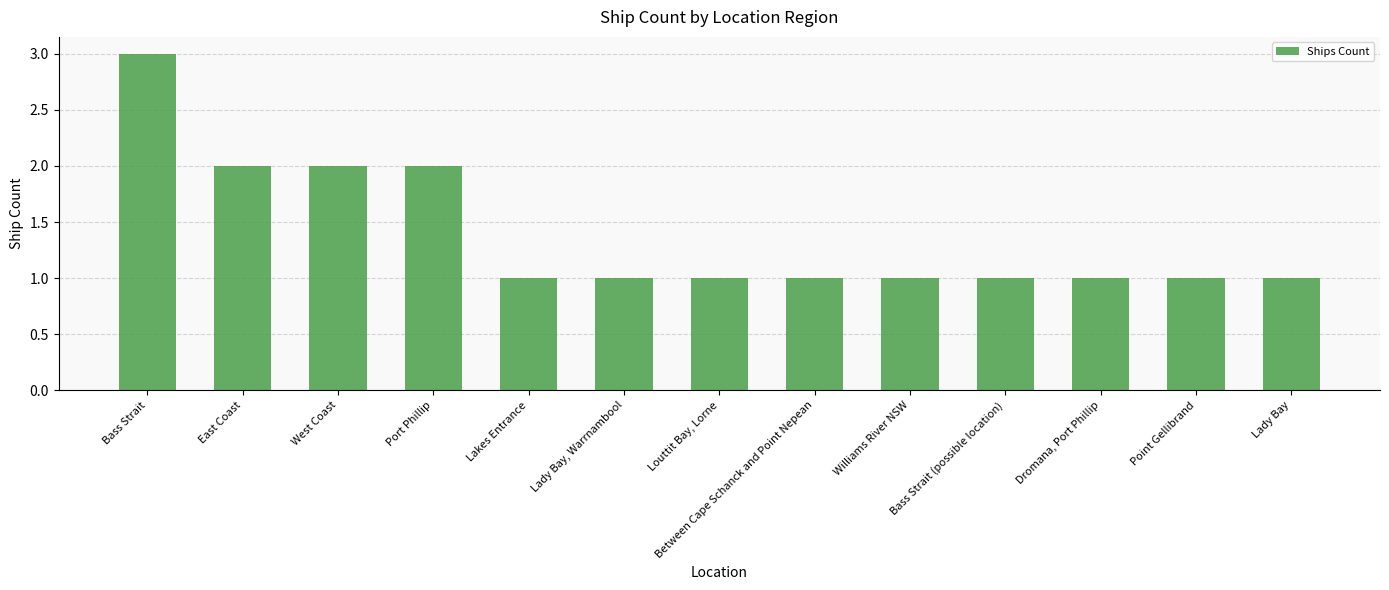

Are the bars grouped side by side (vs. stacked)?

No